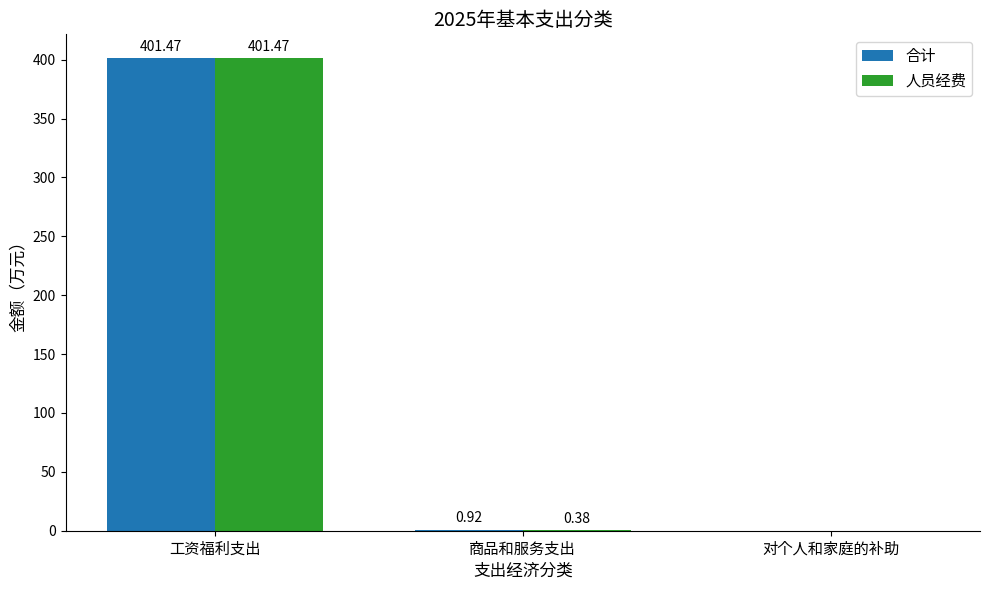

Where is 合计 nearest to the value 200?

商品和服务支出